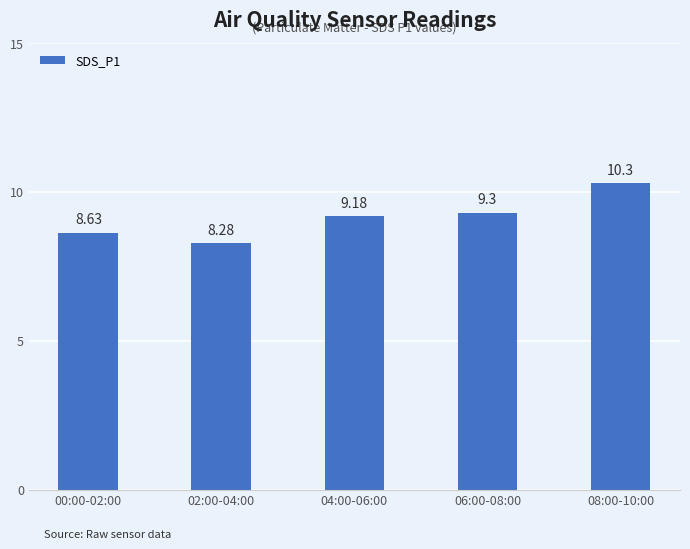

What is the label of the 5th bar from the right?

00:00-02:00